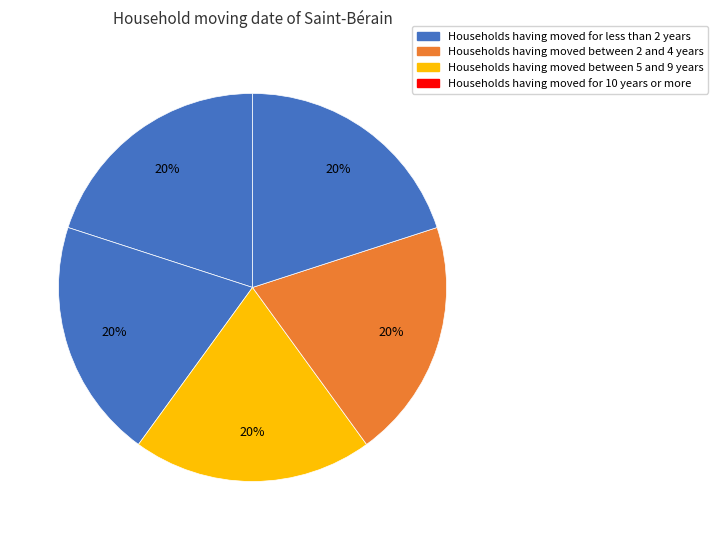

Count the number of slices in the pie.

5